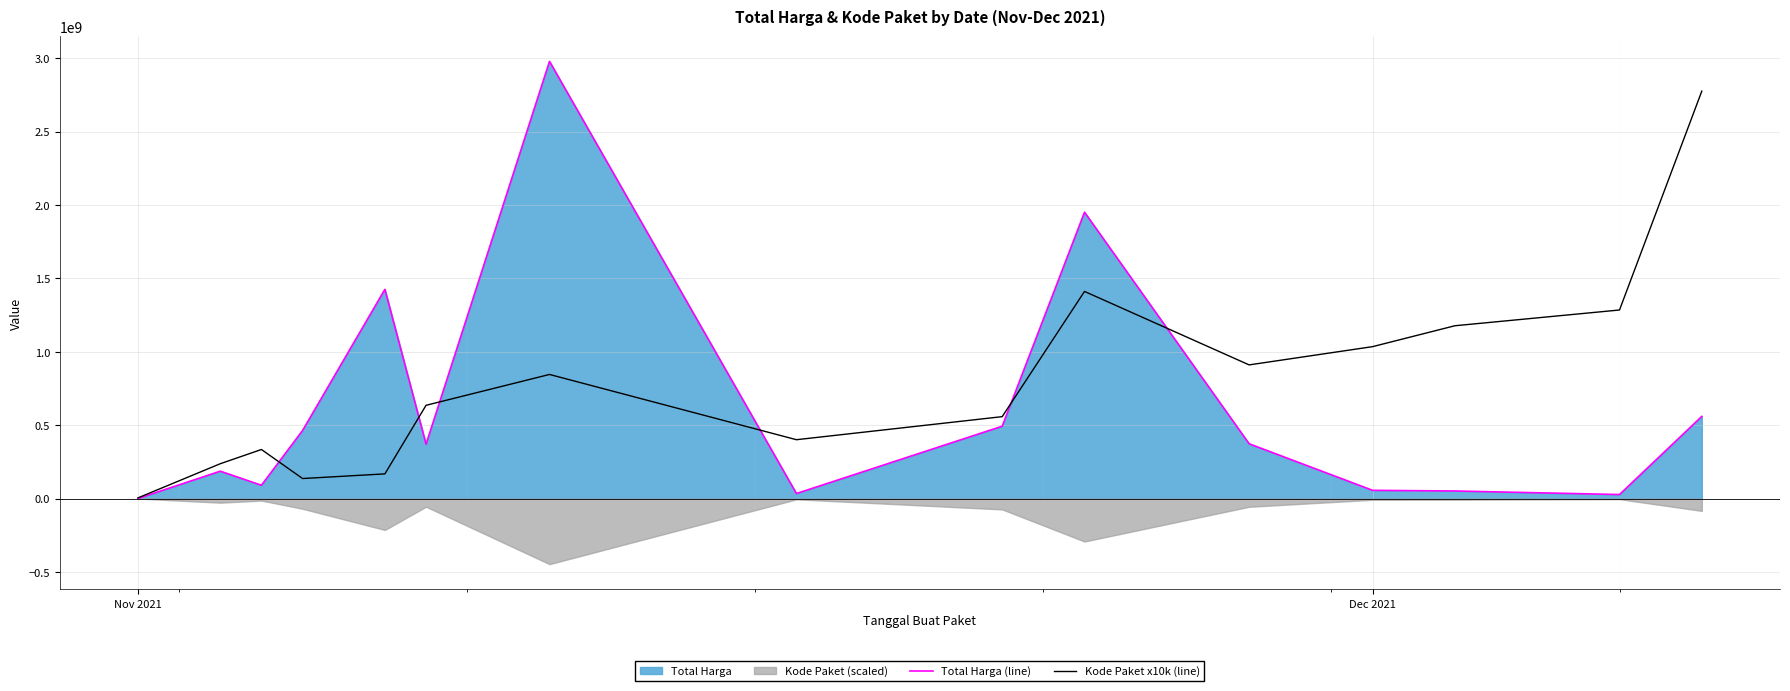

List the series in order of their overall mean, highest first.

Kode Paket x10k (line), Total Harga (line)